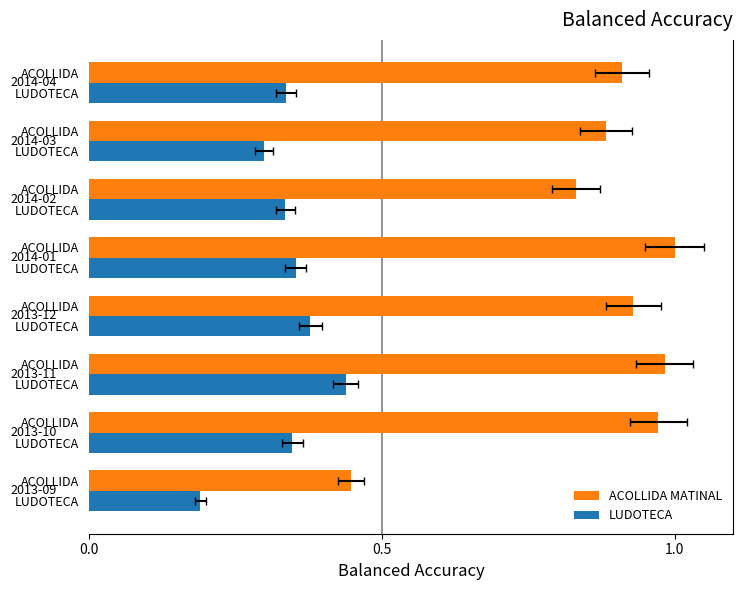

What is the difference between the maximum and second lowest values in the LUDOTECA series?

0.1